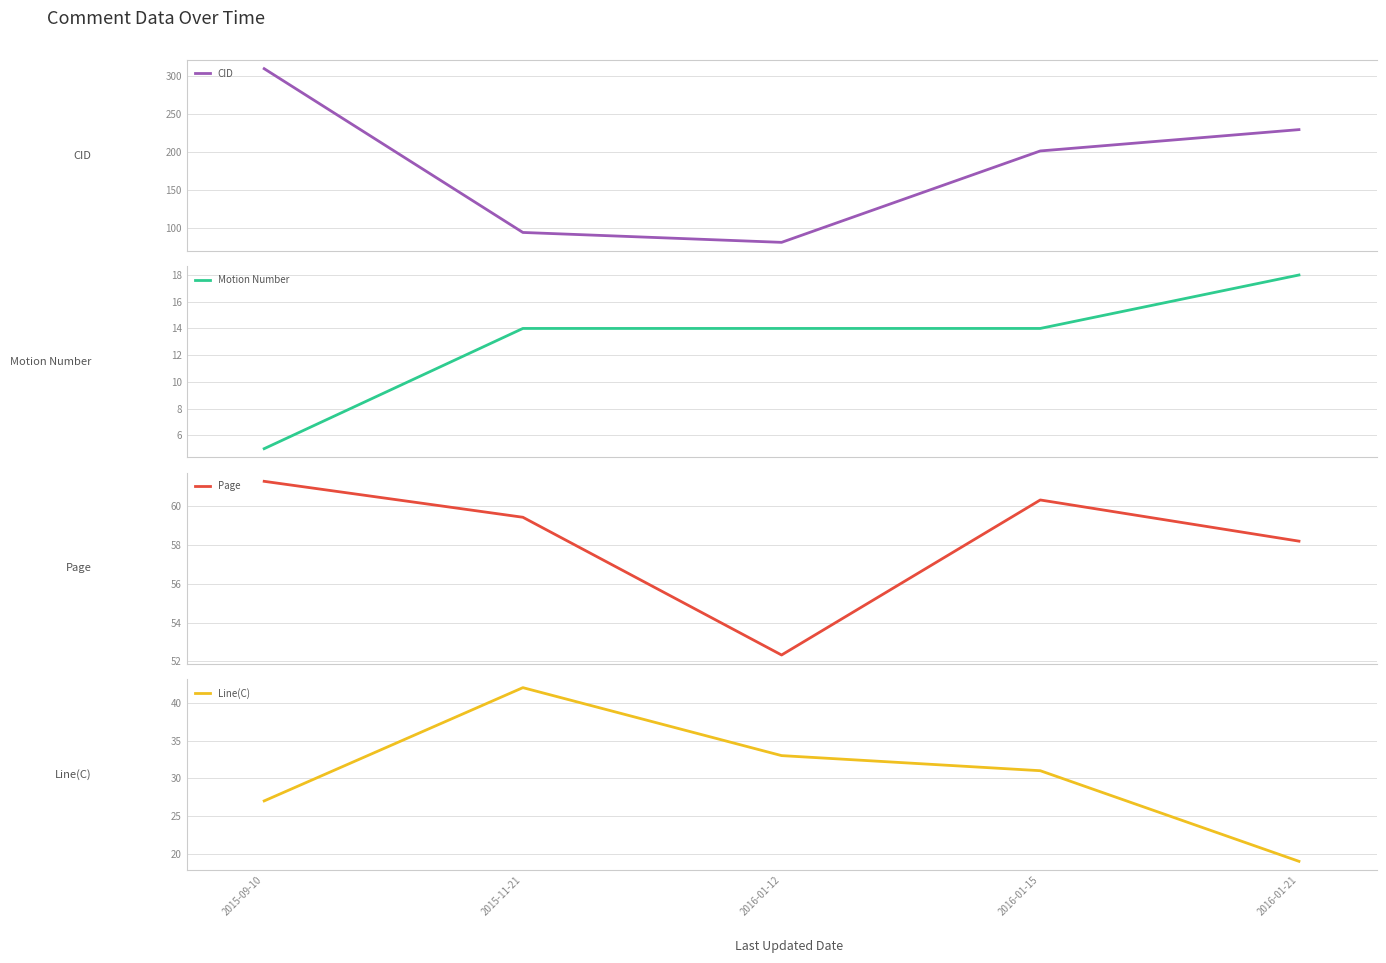

Does the chart have visible grid lines?

Yes